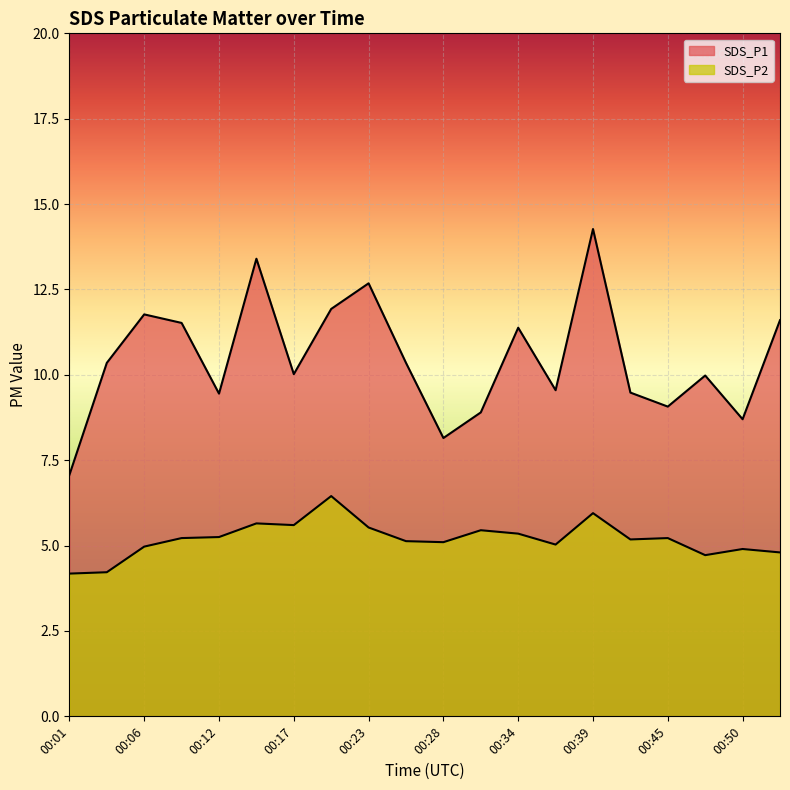

True or false: SDS_P1 and SDS_P2 cross at least once.

False